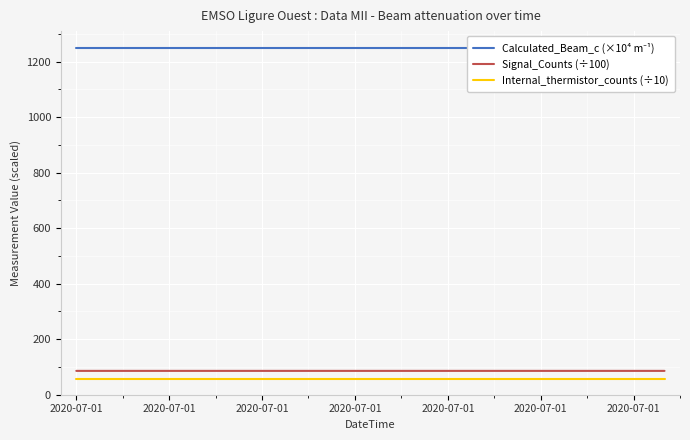

Read the Internal_thermistor_counts (÷10) value at 13.

55.1